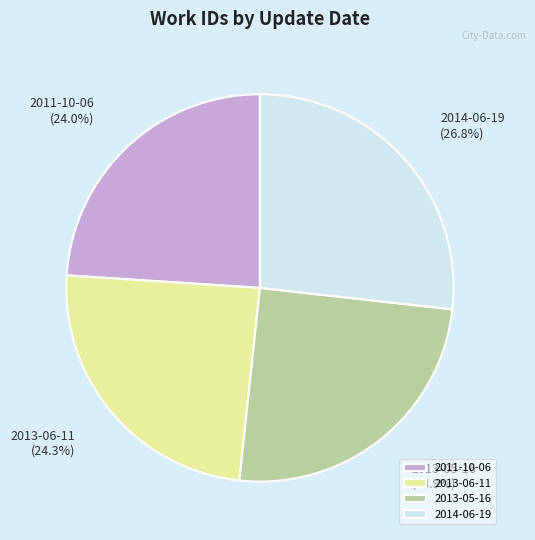

How many slices are in this pie chart?

4